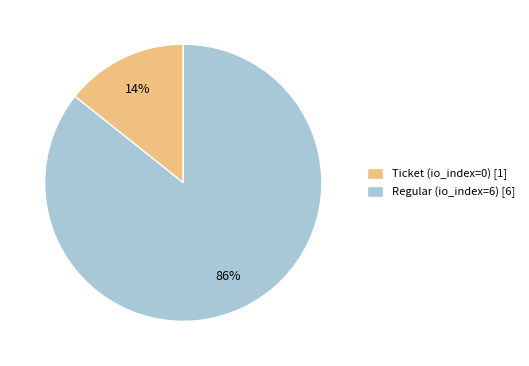

To the nearest percent, what portion does Regular (io_index=6) [6] represent?

86%